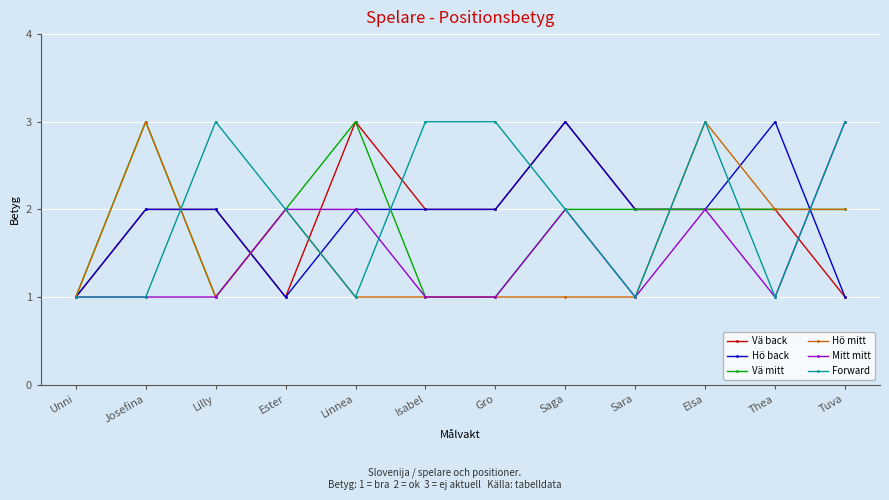

Is the value of Forward at Unni greater than the value of Hö mitt at Elsa?

No